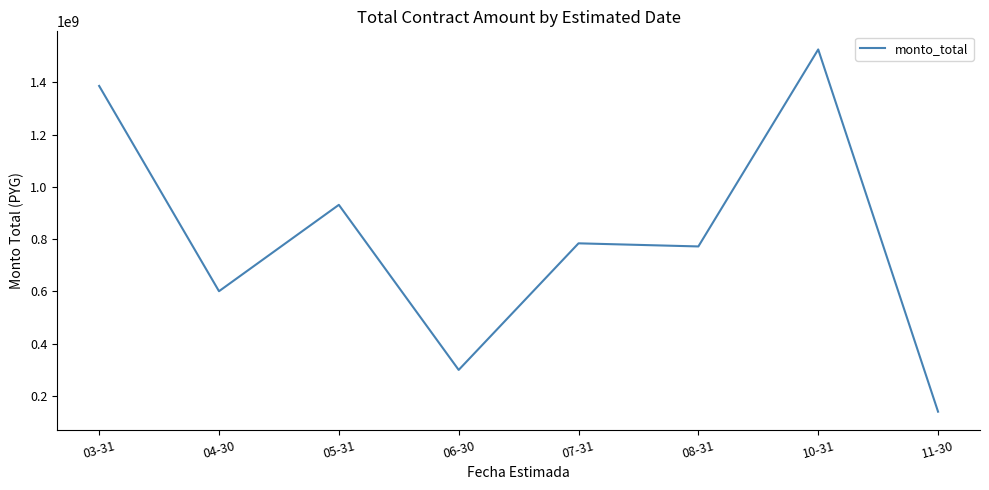

What value does the data have at 08-31, to the nearest 50?

772339100